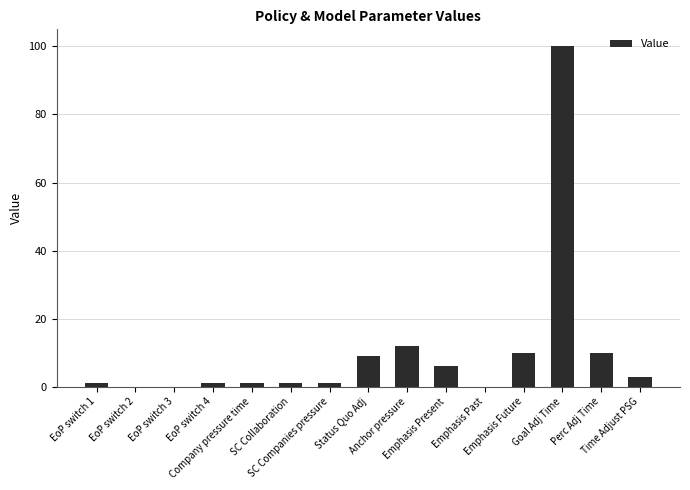

Is it true that the value at Company pressure time is 1.0?

True